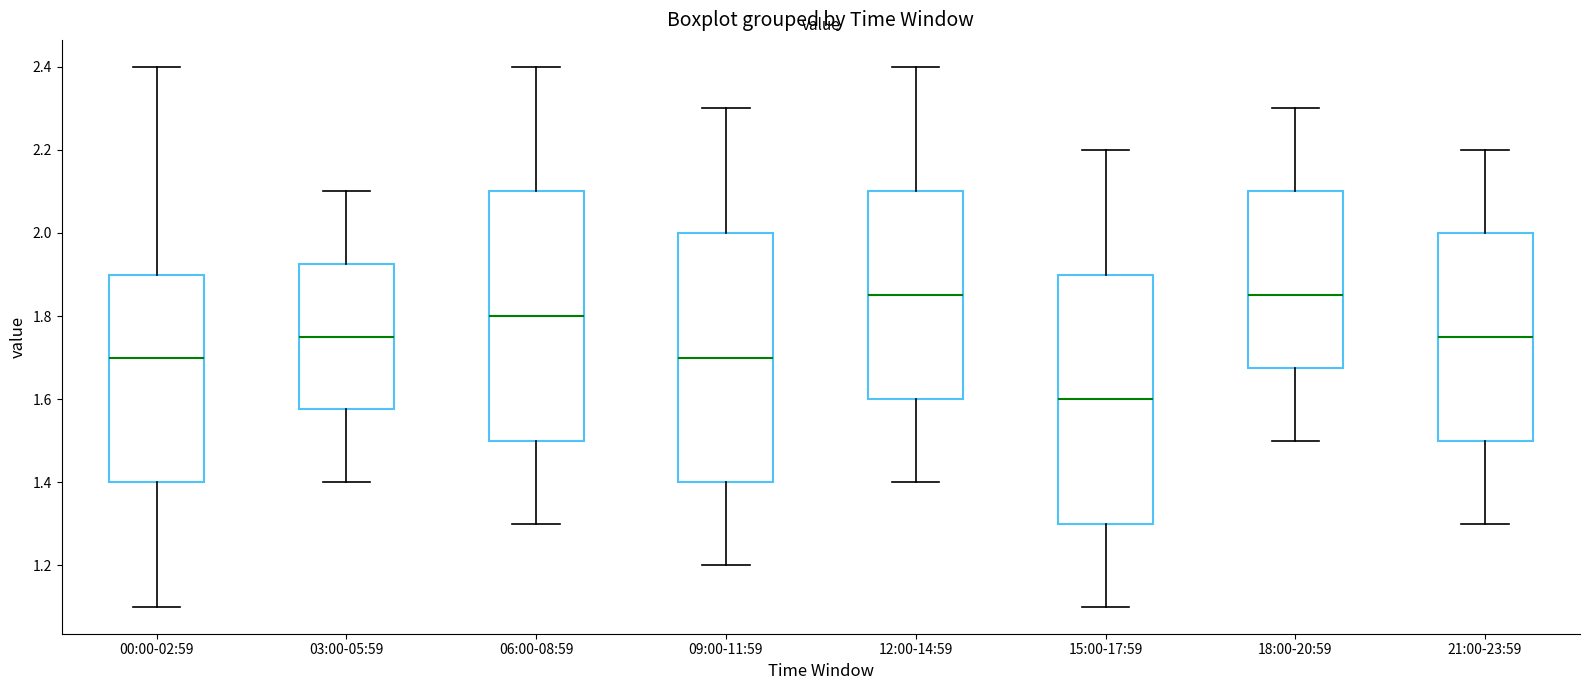

Reading left to right, transcribe this box plot: for each box, give where its median line is, the range the box spans, and where its two whiskers end, as read against the y-axis. The values are not printed on the chart, so give them approximately, as read against the axis.

00:00-02:59: median 1.70, box 1.40 to 1.90, whiskers 1.10 to 2.40
03:00-05:59: median 1.76, box 1.58 to 1.92, whiskers 1.40 to 2.10
06:00-08:59: median 1.80, box 1.50 to 2.10, whiskers 1.30 to 2.40
09:00-11:59: median 1.70, box 1.40 to 2.00, whiskers 1.20 to 2.30
12:00-14:59: median 1.86, box 1.60 to 2.10, whiskers 1.40 to 2.40
15:00-17:59: median 1.60, box 1.30 to 1.90, whiskers 1.10 to 2.20
18:00-20:59: median 1.86, box 1.68 to 2.10, whiskers 1.50 to 2.30
21:00-23:59: median 1.76, box 1.50 to 2.00, whiskers 1.30 to 2.20